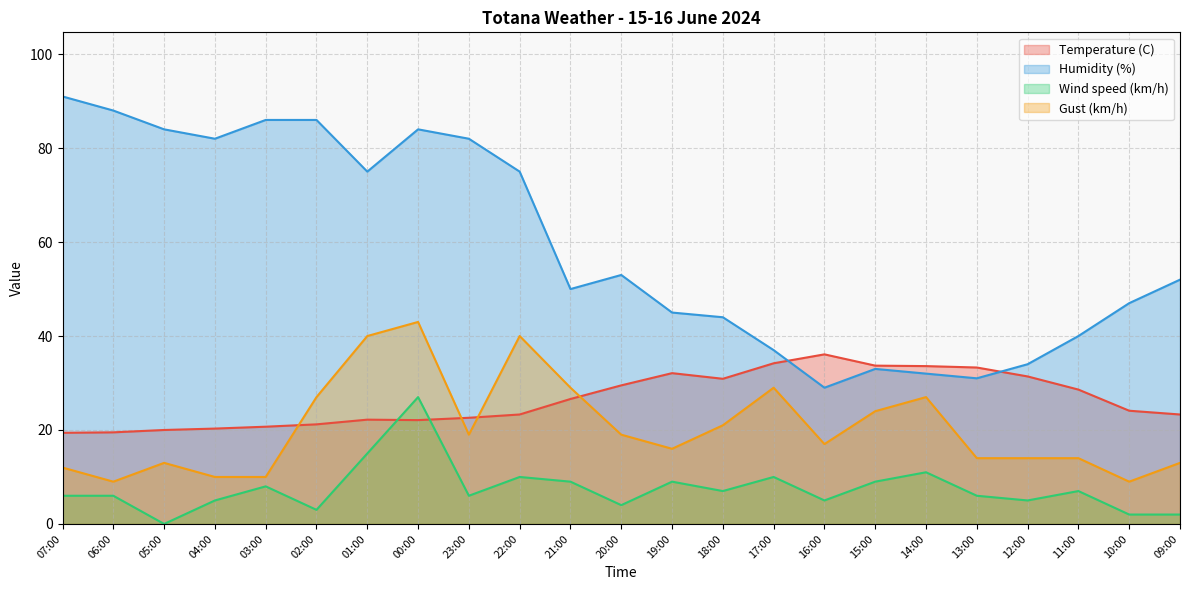

Reading left to right, transcribe all the data shown in this chart.

Temperature (C): 19.4	19.5	20.0	20.3	20.7	21.2	22.2	22.1	22.6	23.3	26.6	29.5	32.1	30.9	34.2	36.1	33.7	33.6	33.3	31.4	28.6	24.1	23.3
Humidity (%): 91.0	88.0	84.0	82.0	86.0	86.0	75.0	84.0	82.0	75.0	50.0	53.0	45.0	44.0	37.0	29.0	33.0	32.0	31.0	34.0	40.0	47.0	52.0
Wind speed (km/h): 6.0	6.0	0.0	5.0	8.0	3.0	15.0	27.0	6.0	10.0	9.0	4.0	9.0	7.0	10.0	5.0	9.0	11.0	6.0	5.0	7.0	2.0	2.0
Gust (km/h): 12.0	9.0	13.0	10.0	10.0	27.0	40.0	43.0	19.0	40.0	29.0	19.0	16.0	21.0	29.0	17.0	24.0	27.0	14.0	14.0	14.0	9.0	13.0